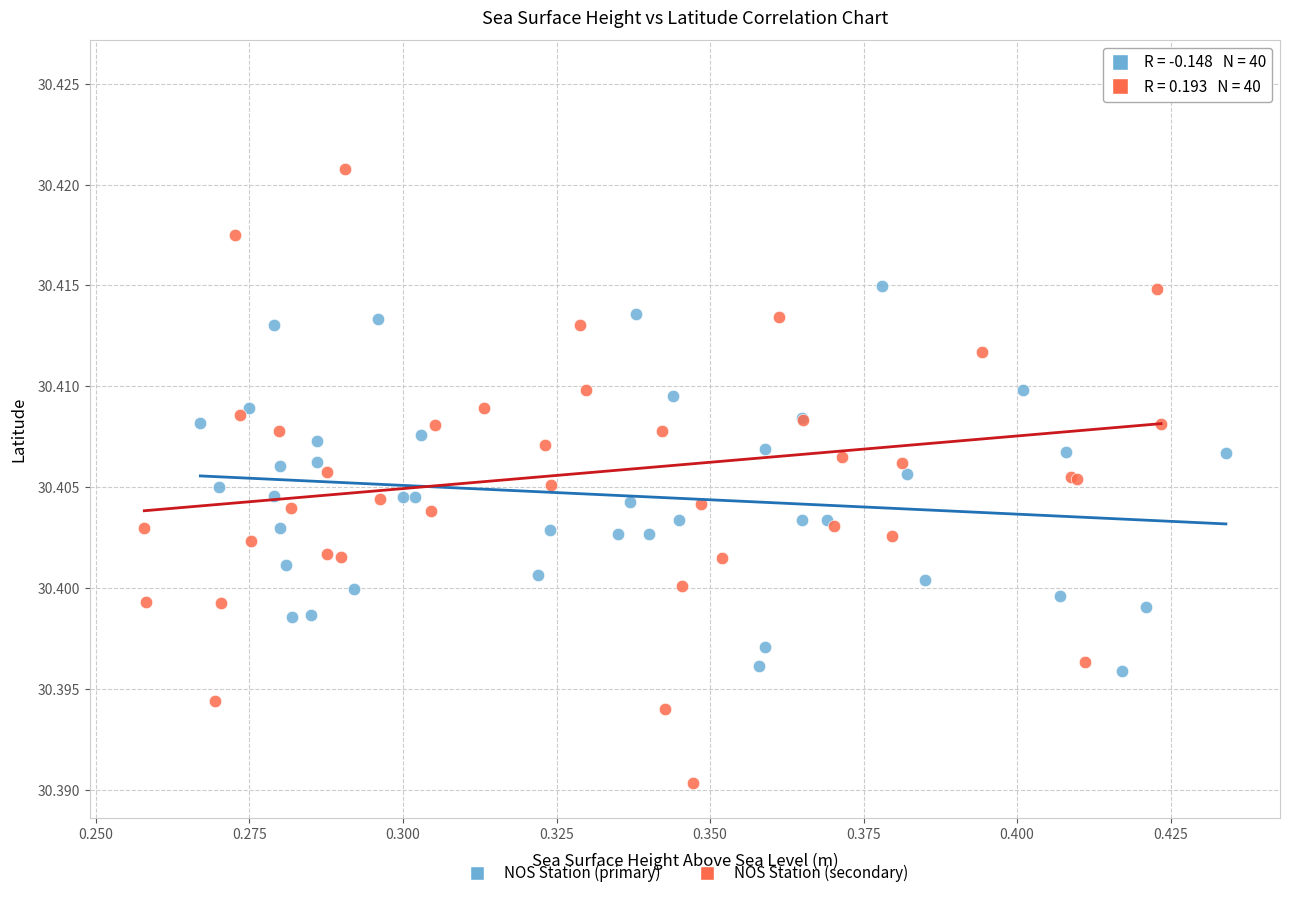

Which series contains the lowest Y value?

NOS Station (secondary)